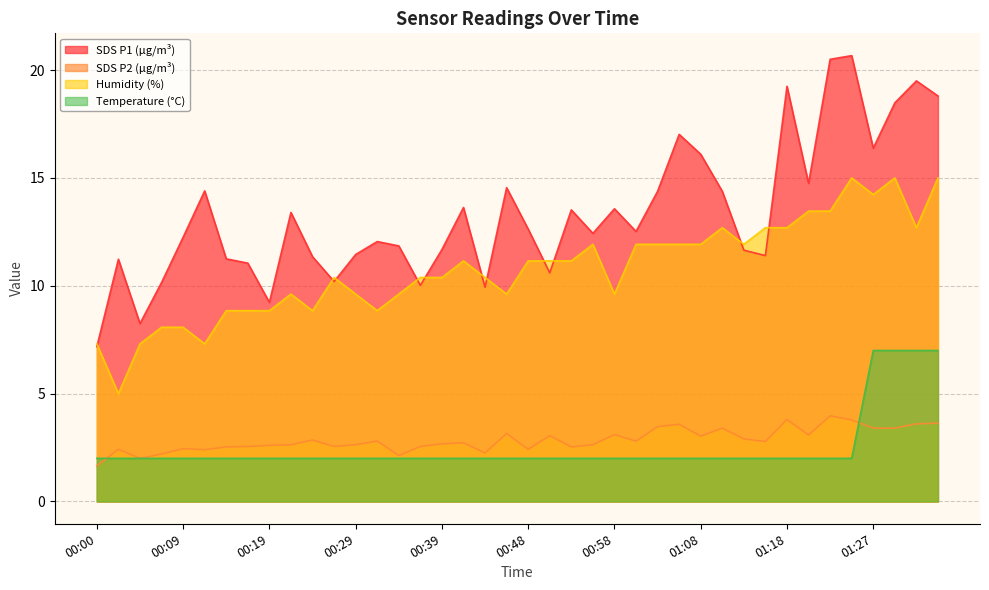

What is the value of the Humidity point at the 37th from the left?

14.2